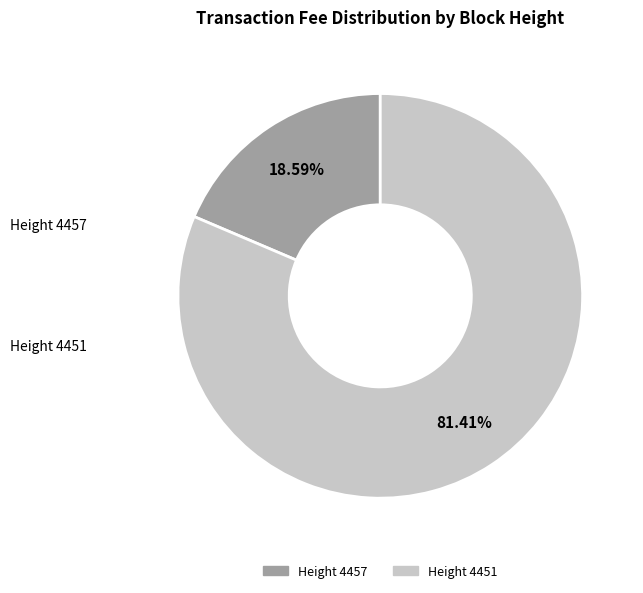

Does any single category account for the majority?

Yes